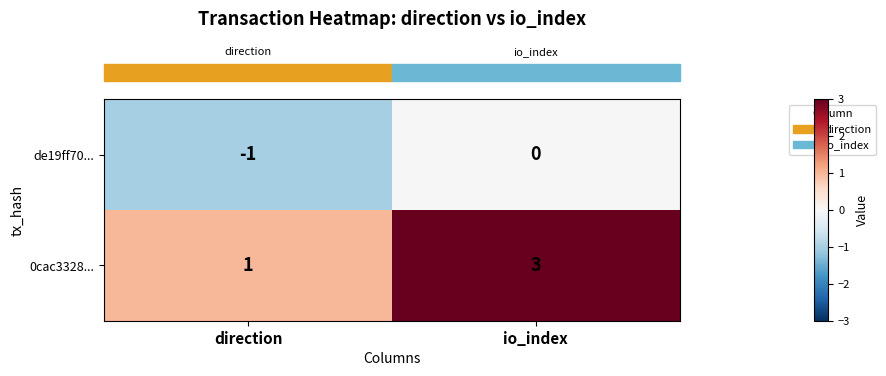

Reading right to left, transcribe all the data shown in this chart.

de19ff70...: 0	-1
0cac3328...: 3	1